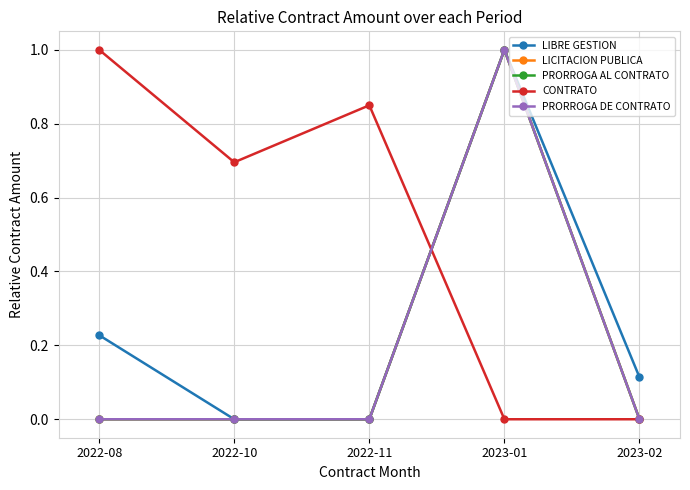

True or false: PRORROGA AL CONTRATO and LICITACION PUBLICA intersect in this chart.

False